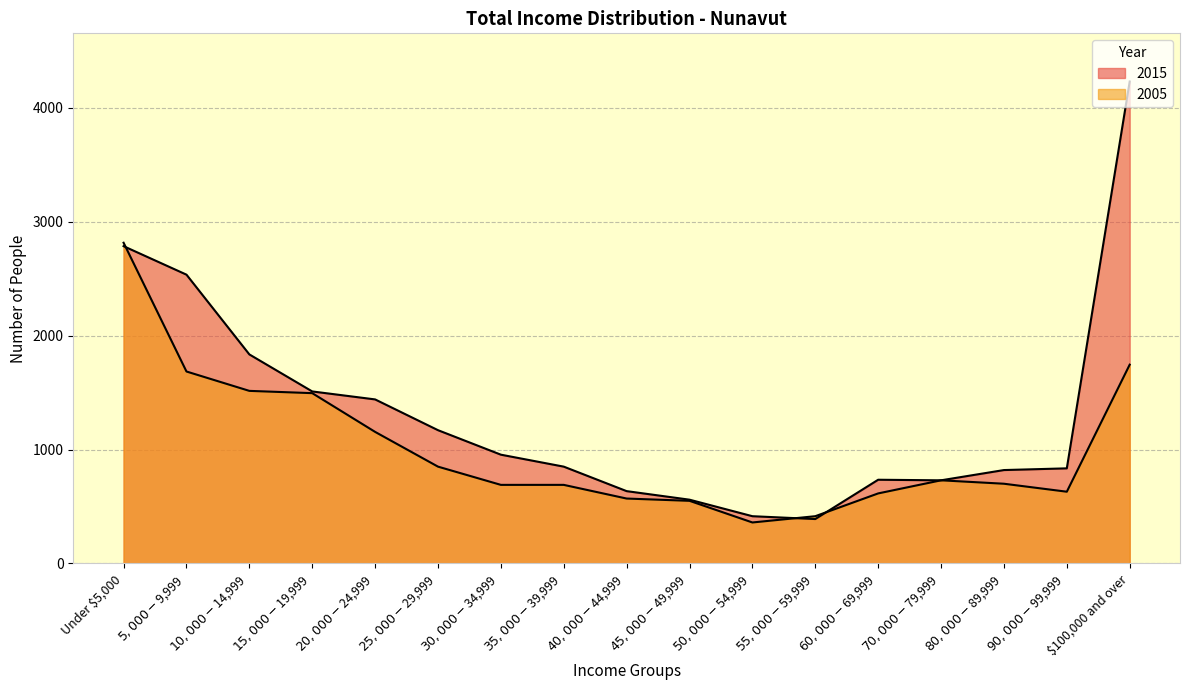

True or false: 2005 has more than 2 interior local peaks.

False